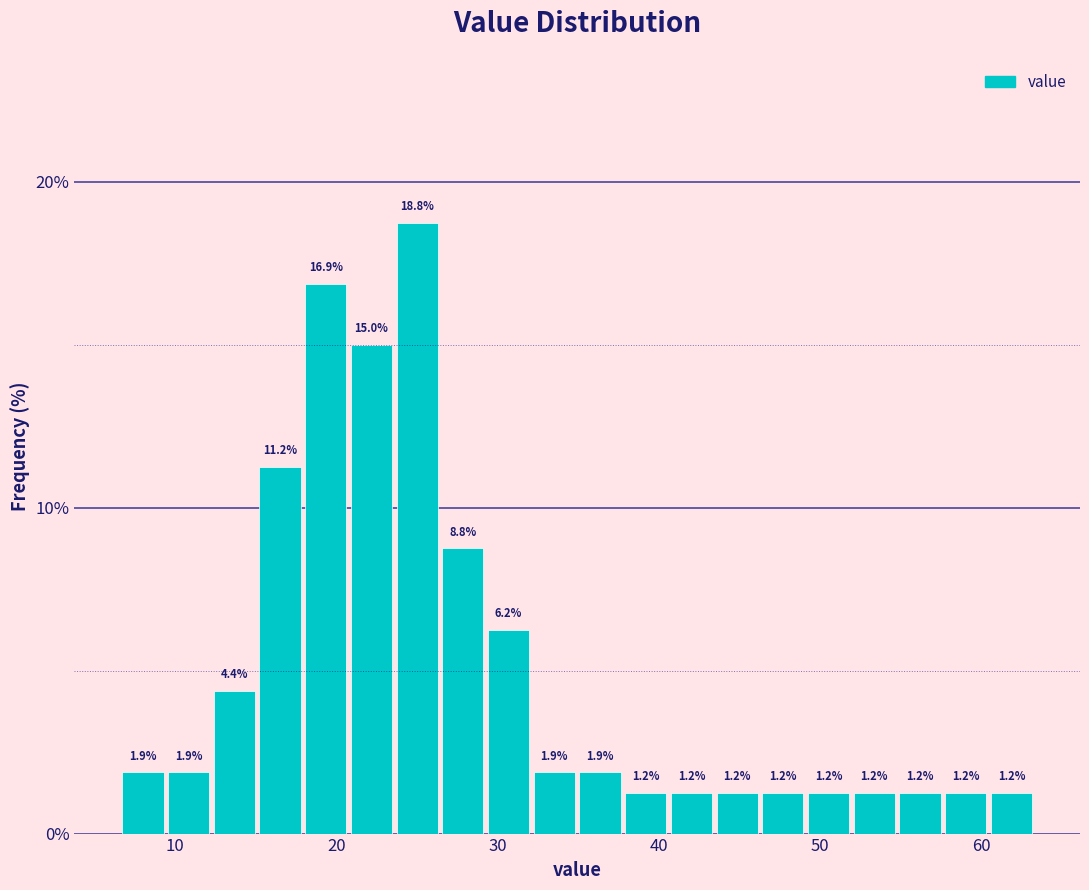

Read against the x-axis, roughly where is the centre of the tallest bar?

25